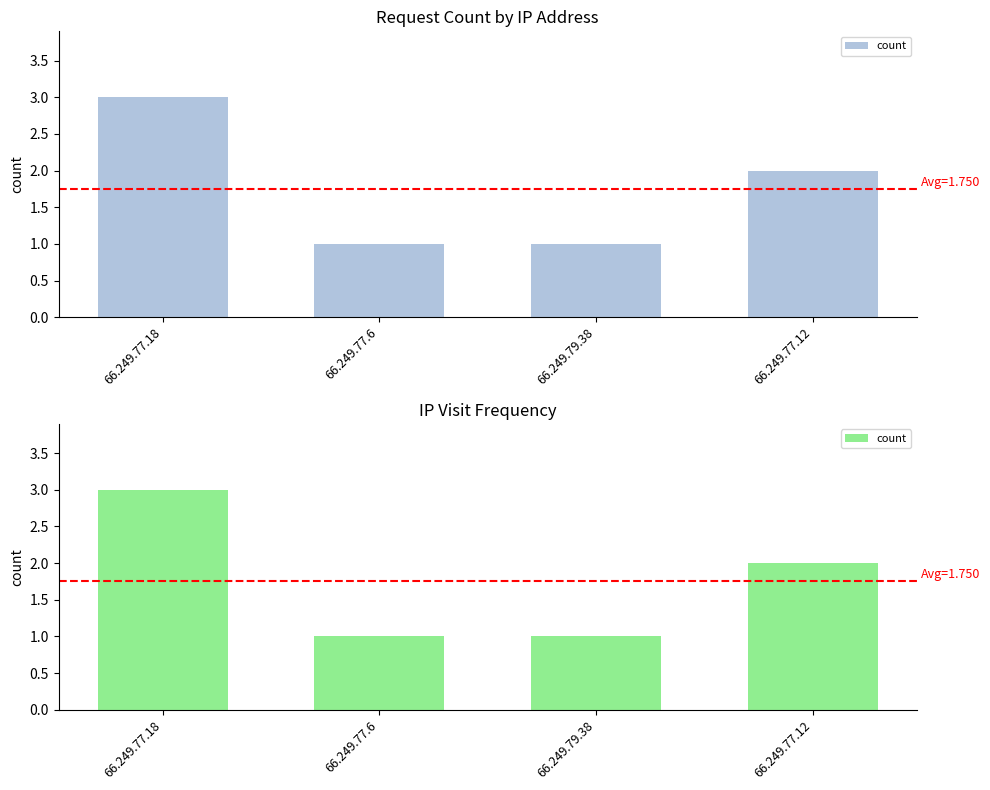

What is the value of the 3rd bar from the left?

1